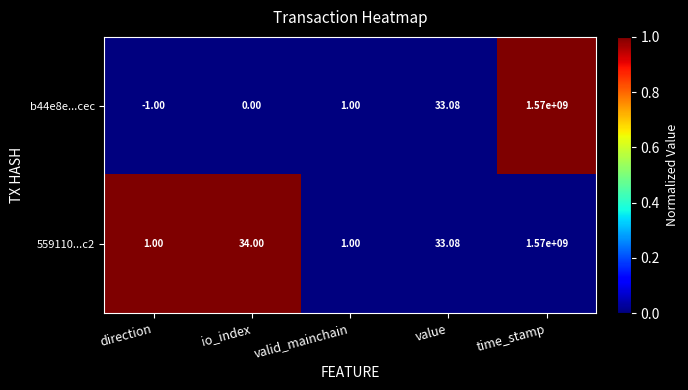

Where is b44e8e...cec nearest to the value 784999999?

value